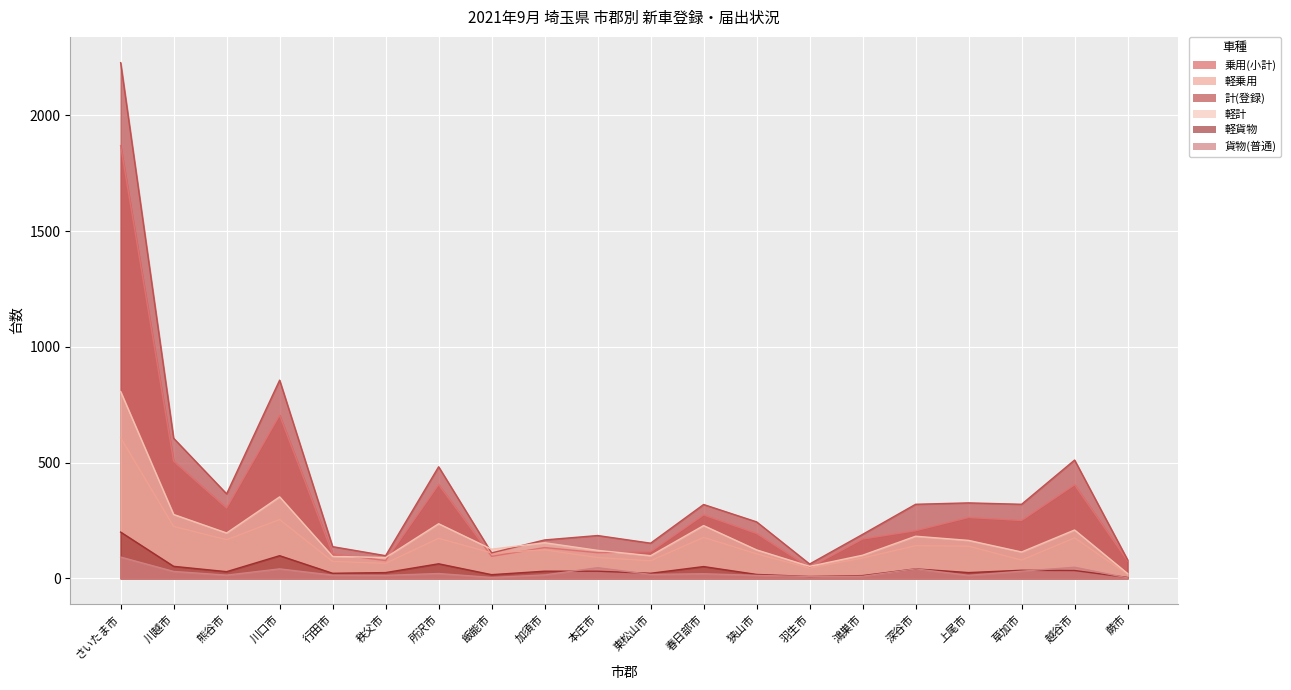

After their last crossing, which series has the higher values: 乗用(小計) or 軽計?

乗用(小計)